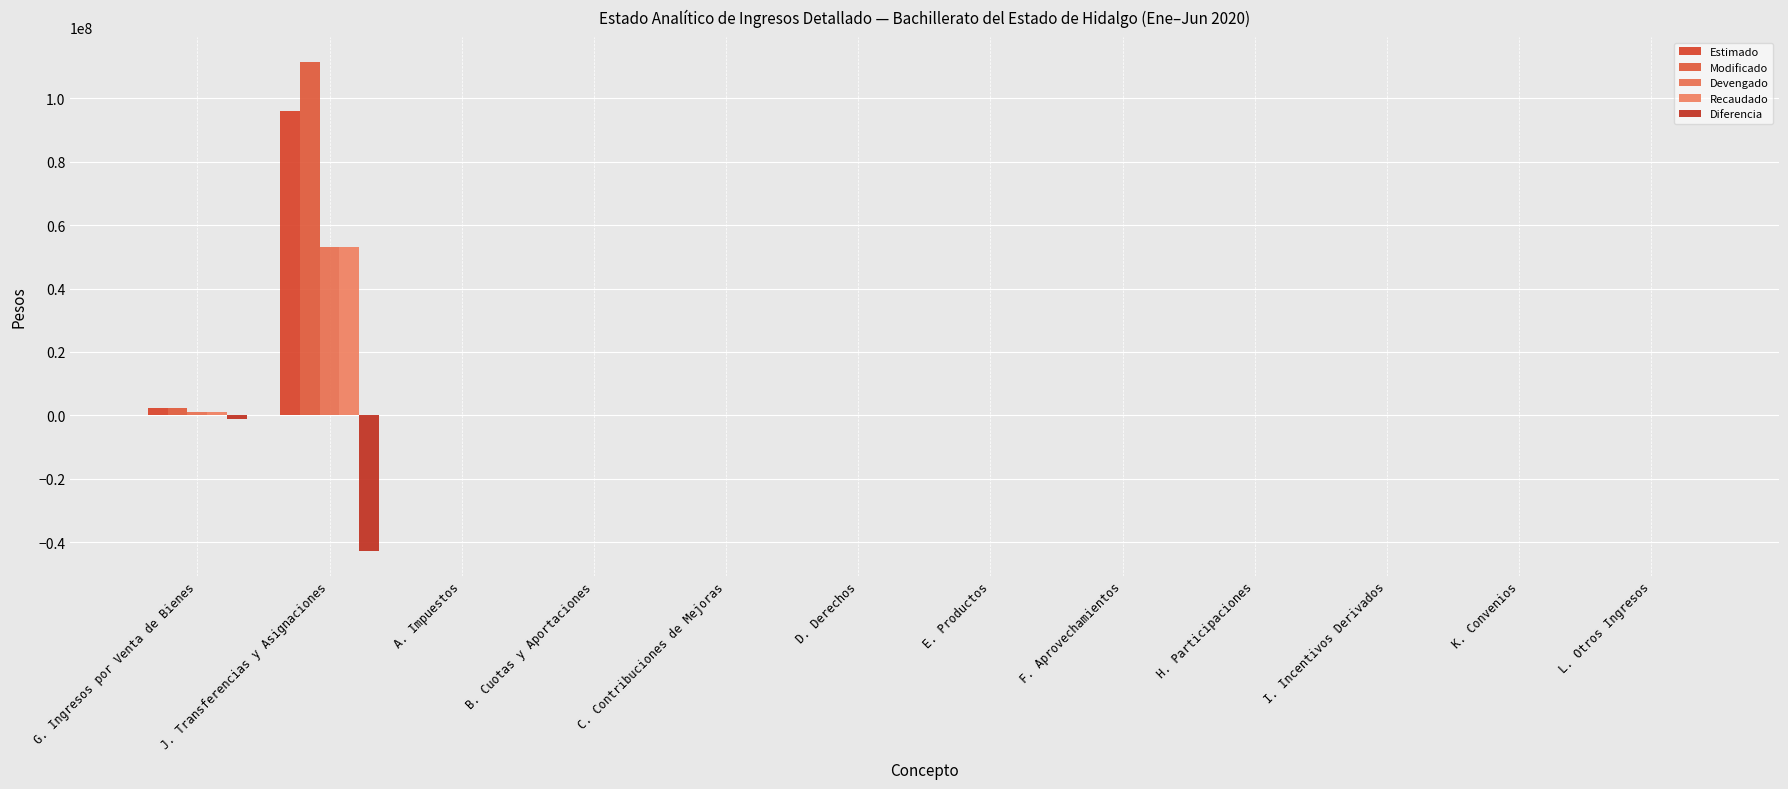

How many categories are shown in the chart?

12